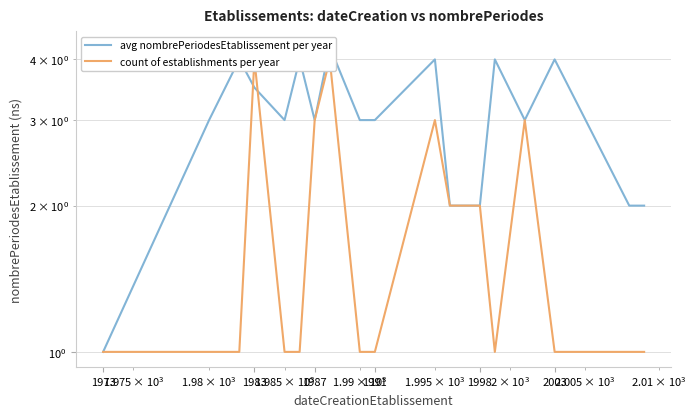

Which category has the lowest value in the count of establishments per year series?

1973